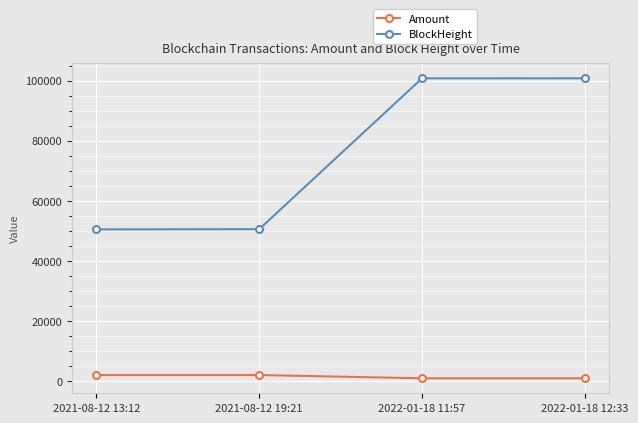

What is the difference between the BlockHeight values at 2022-01-18 12:33 and 2021-08-12 13:12?

50281.0